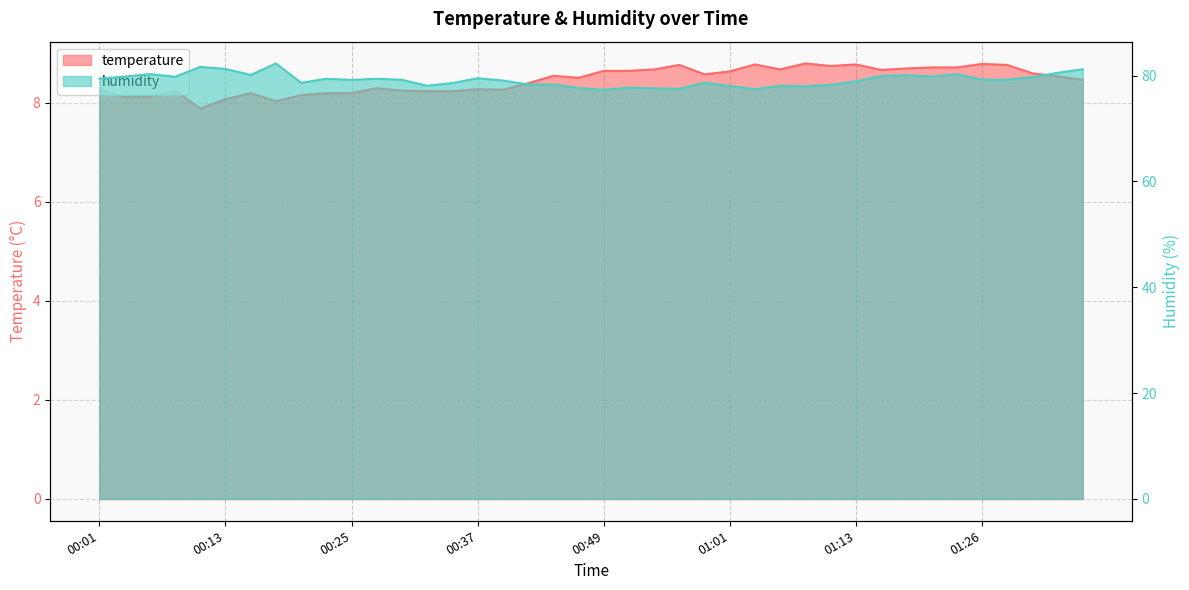

How many distinct data groups are displayed?

2